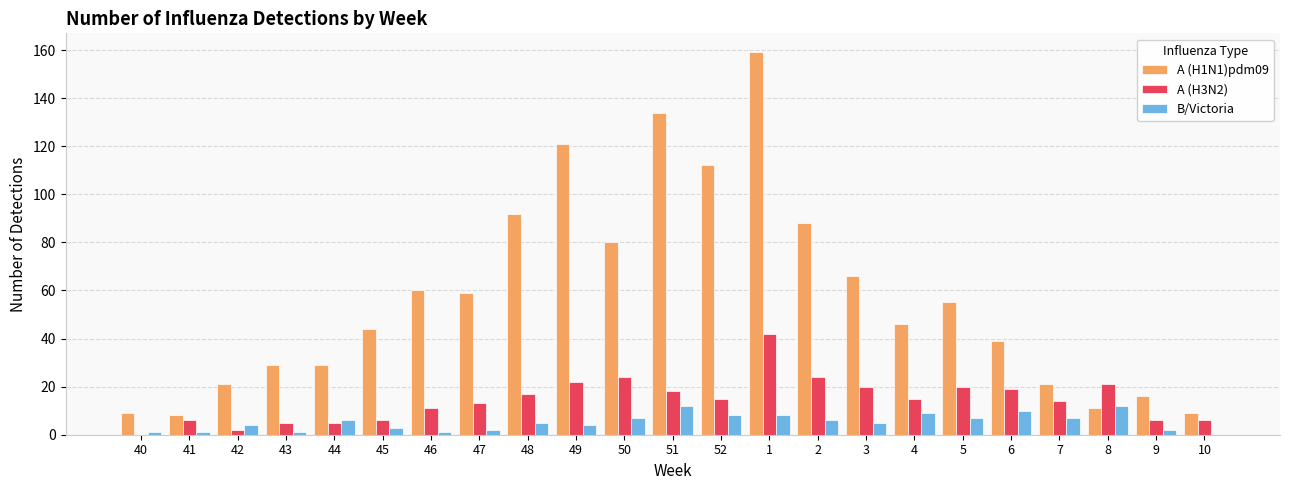

Is the value of B/Victoria at 6 greater than the value of A (H1N1)pdm09 at 45?

No